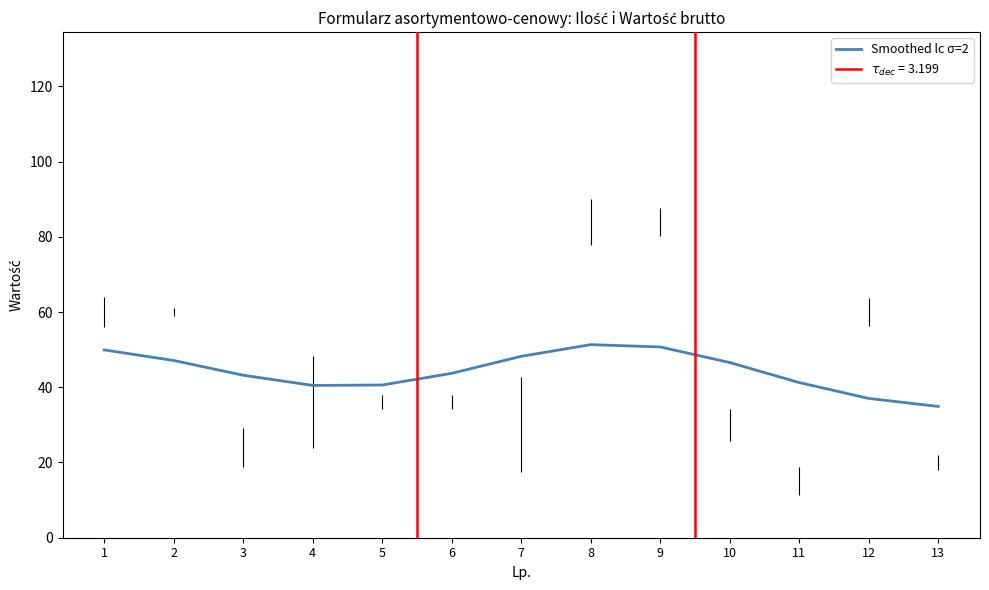

Reading left to right, extract all data points from this chart.

49.9	47.1	43.2	40.5	40.6	43.7	48.2	51.3	50.7	46.6	41.2	37.0	34.9